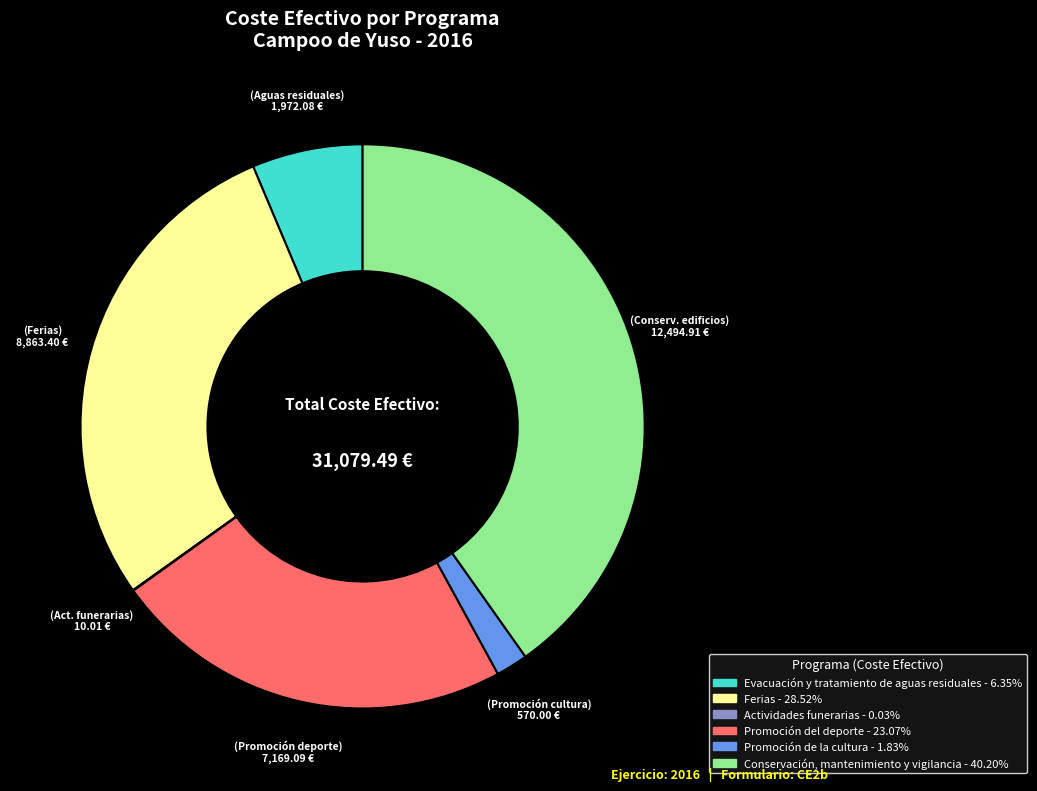

Is the sum of Promoción de la cultura and Promoción del deporte greater than half?

No